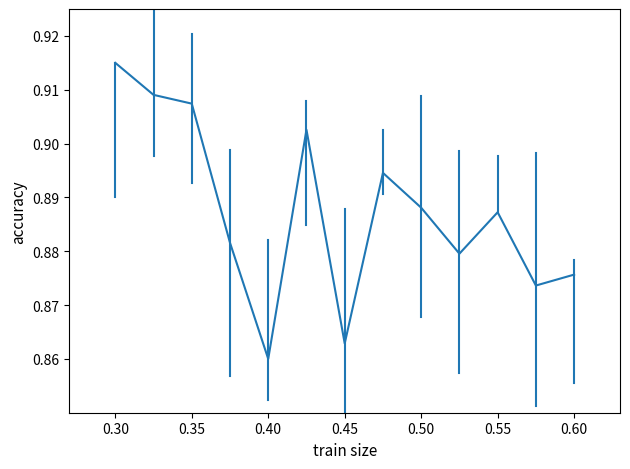

Is this an area chart (filled region under the line)?

No